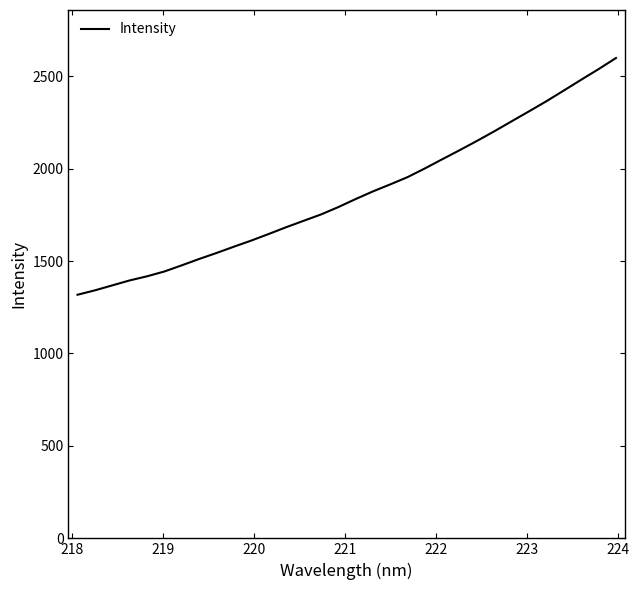

What is the minimum value shown in the chart?

1317.7